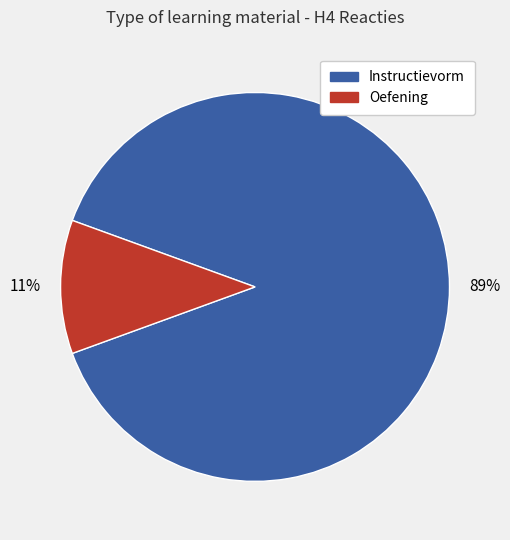

To the nearest percent, what is the average slice percentage?

50%